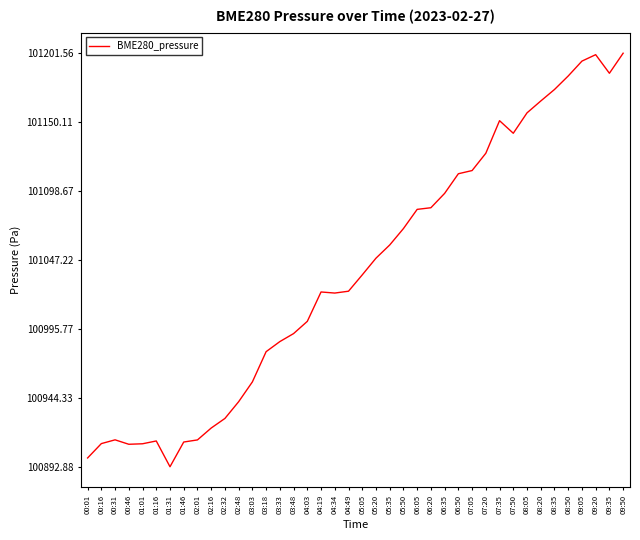

What position from the right is 05:35?

18